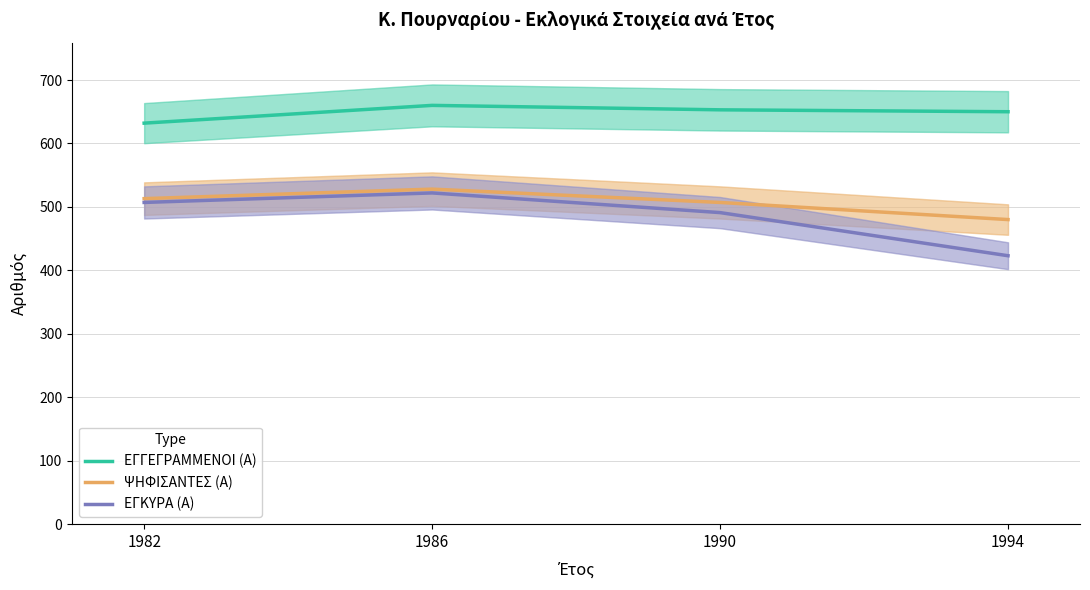

What is the difference between the maximum and minimum values in the ΕΓΚΥΡΑ (Α) series?

99